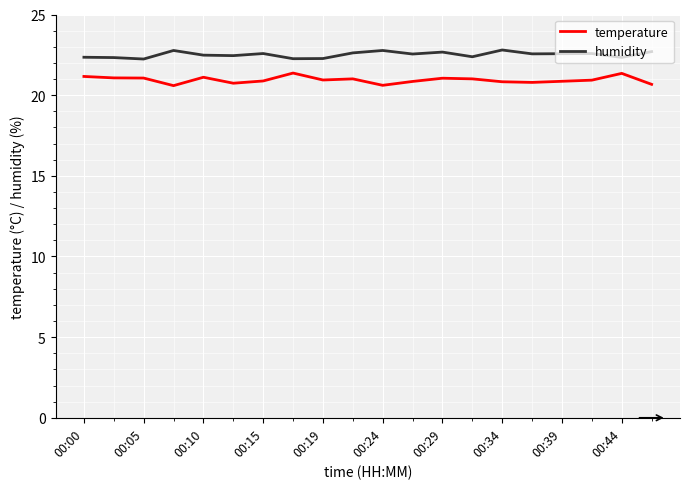

What is the highest value of the humidity series?

22.8